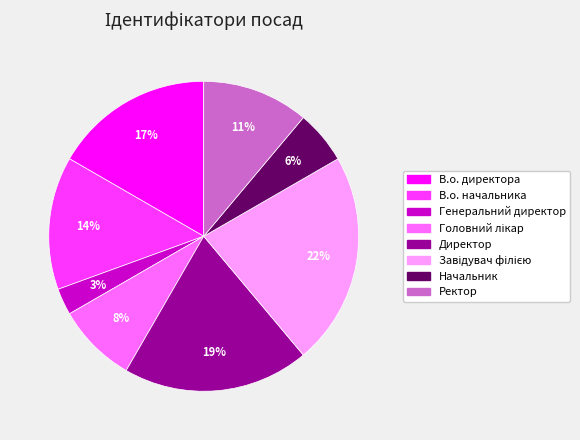

Count the number of slices in the pie.

8